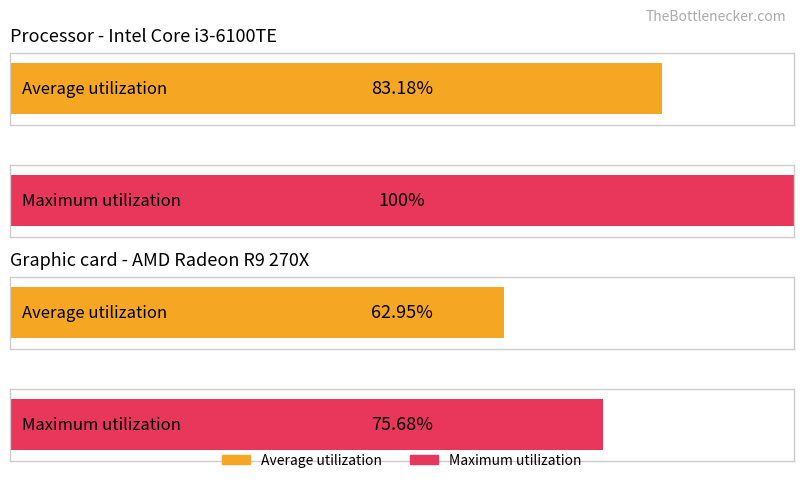

List the series in order of their peak value, highest first.

Maximum utilization, Average utilization